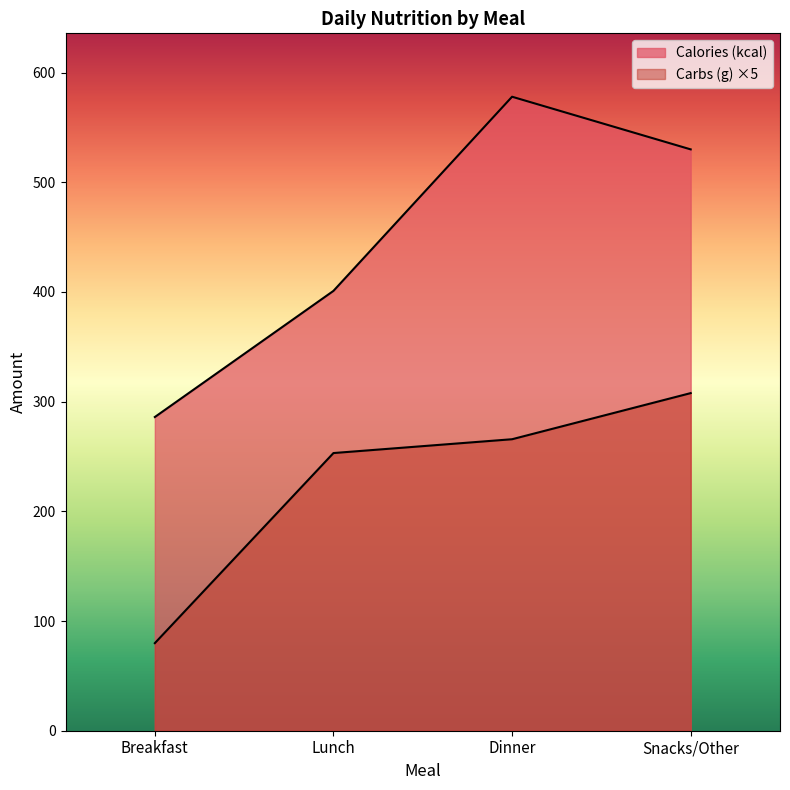

Which series has the widest spread of values?

Calories (kcal)